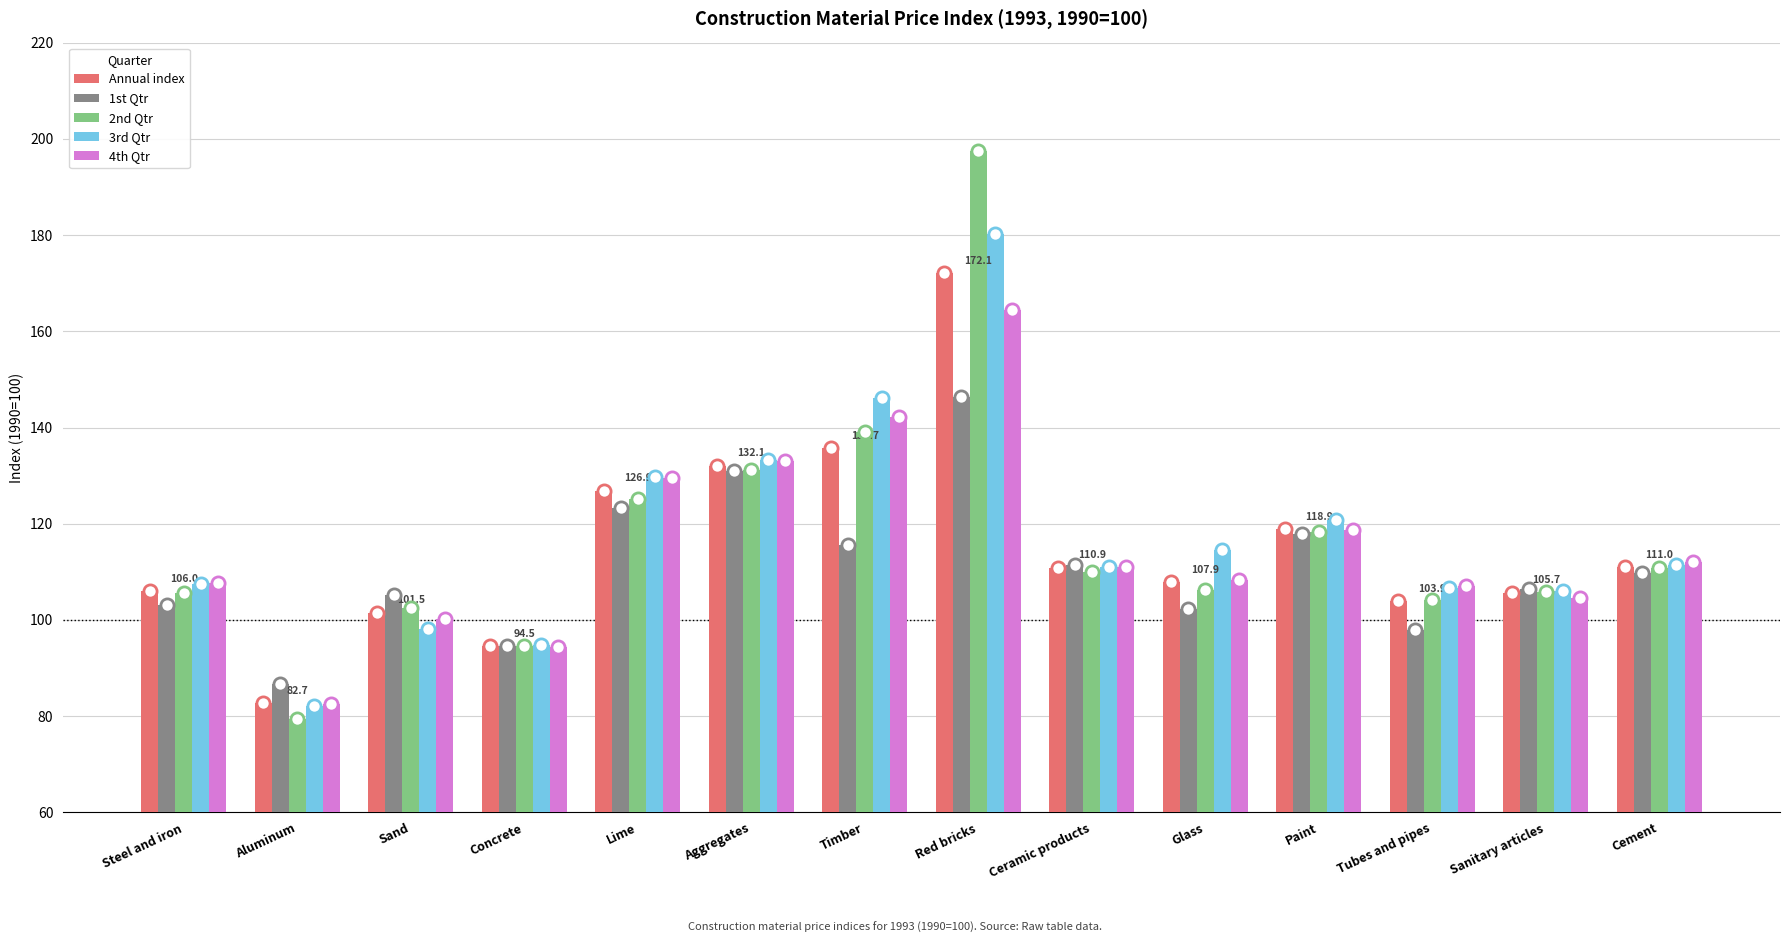

What is the total value across all series at Timber?

678.4